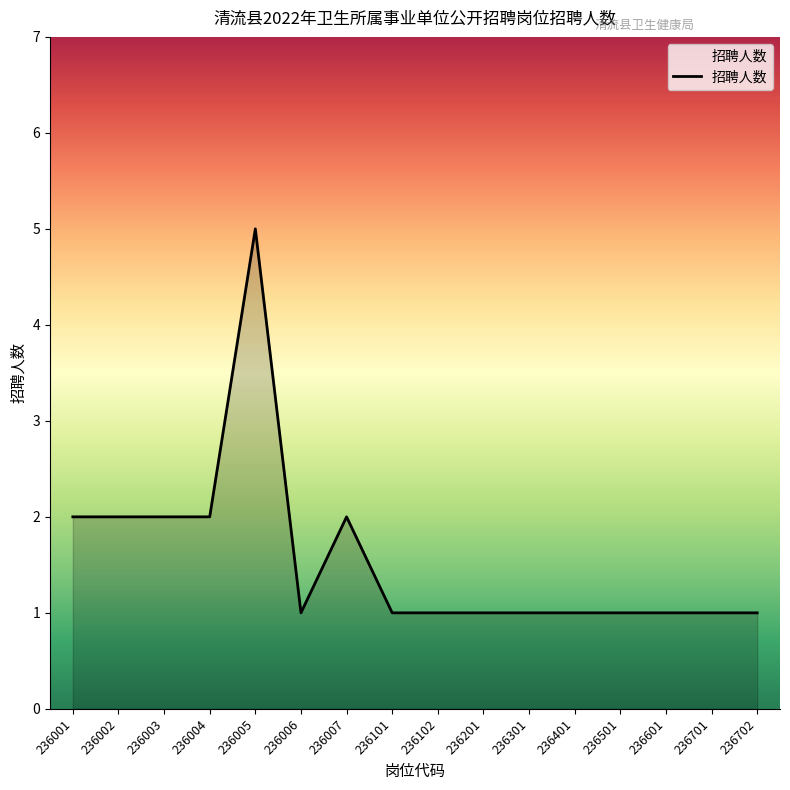

Reading left to right, what are all the values shown in this chart?

236001=2	236002=2	236003=2	236004=2	236005=5	236006=1	236007=2	236101=1	236102=1	236201=1	236301=1	236401=1	236501=1	236601=1	236701=1	236702=1